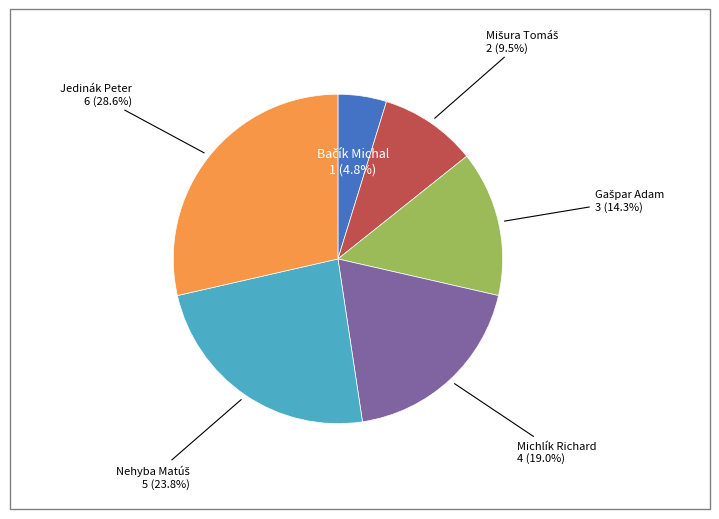

Is there any slice that represents more than half of the pie?

No